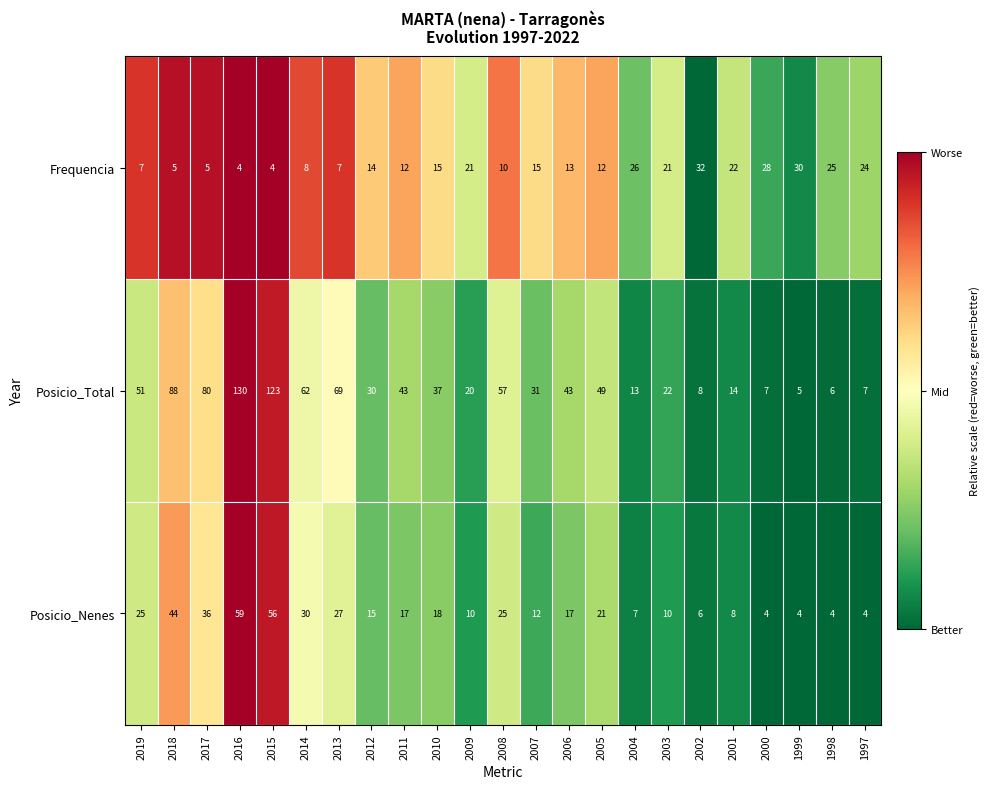

Which series has the largest total across all categories?

Posicio_Total